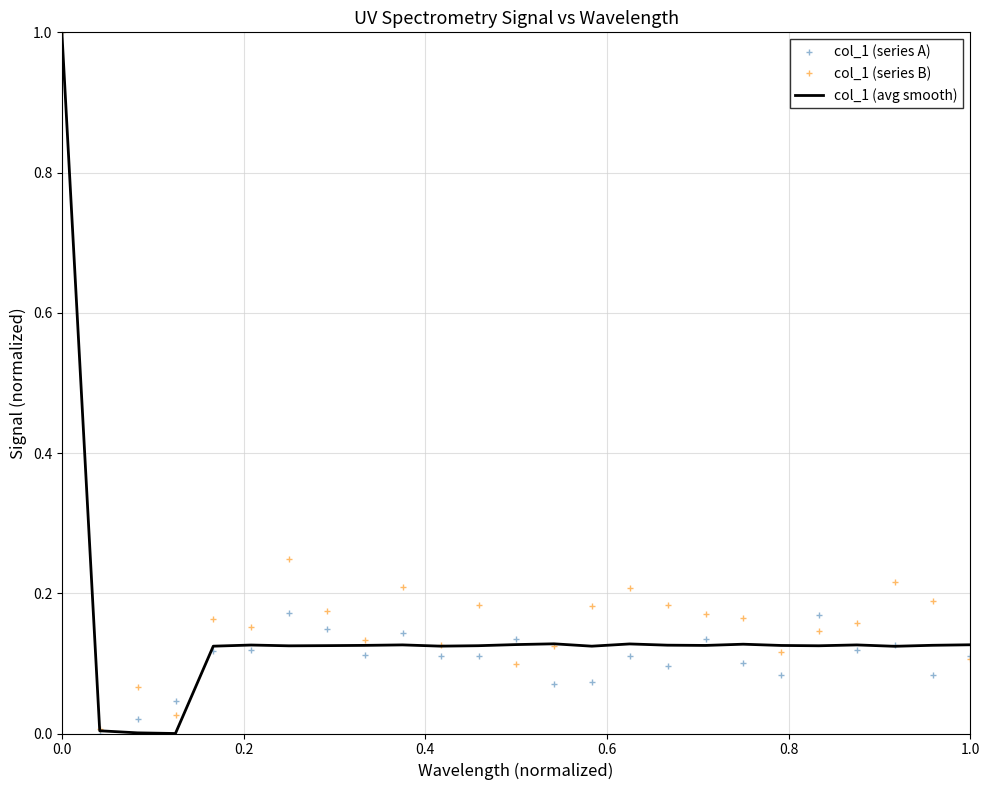

How many categories are shown in the chart?

25